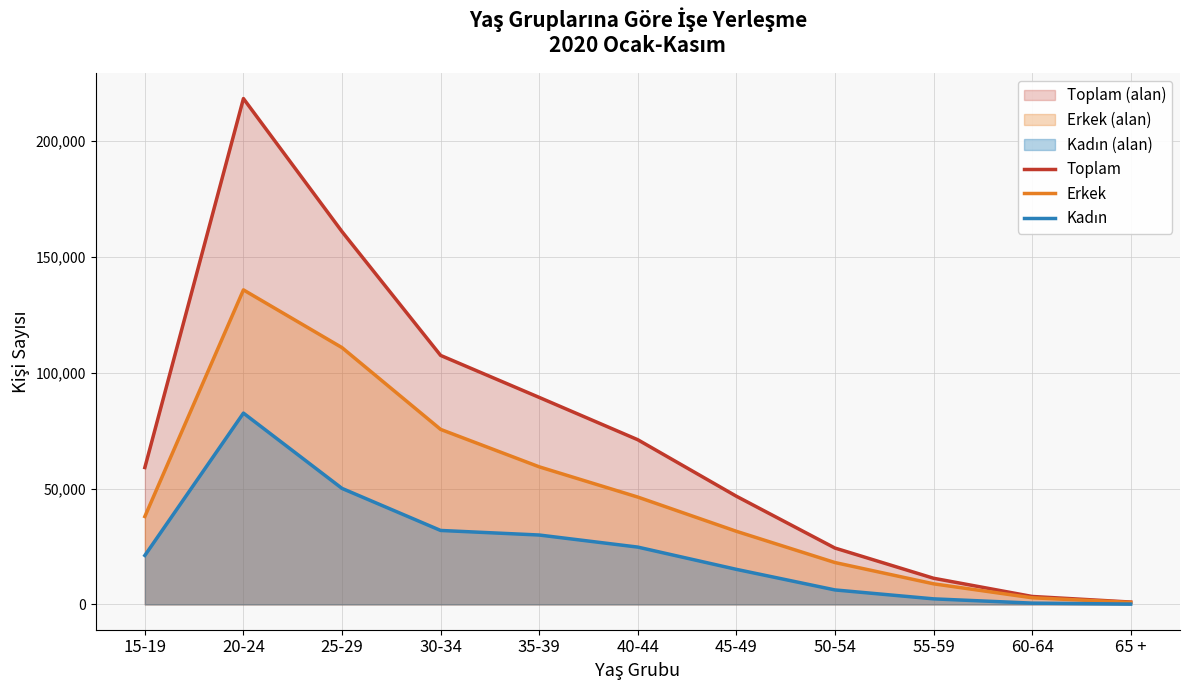

Between 35-39 and 40-44, which series saw the biggest shift?

Toplam